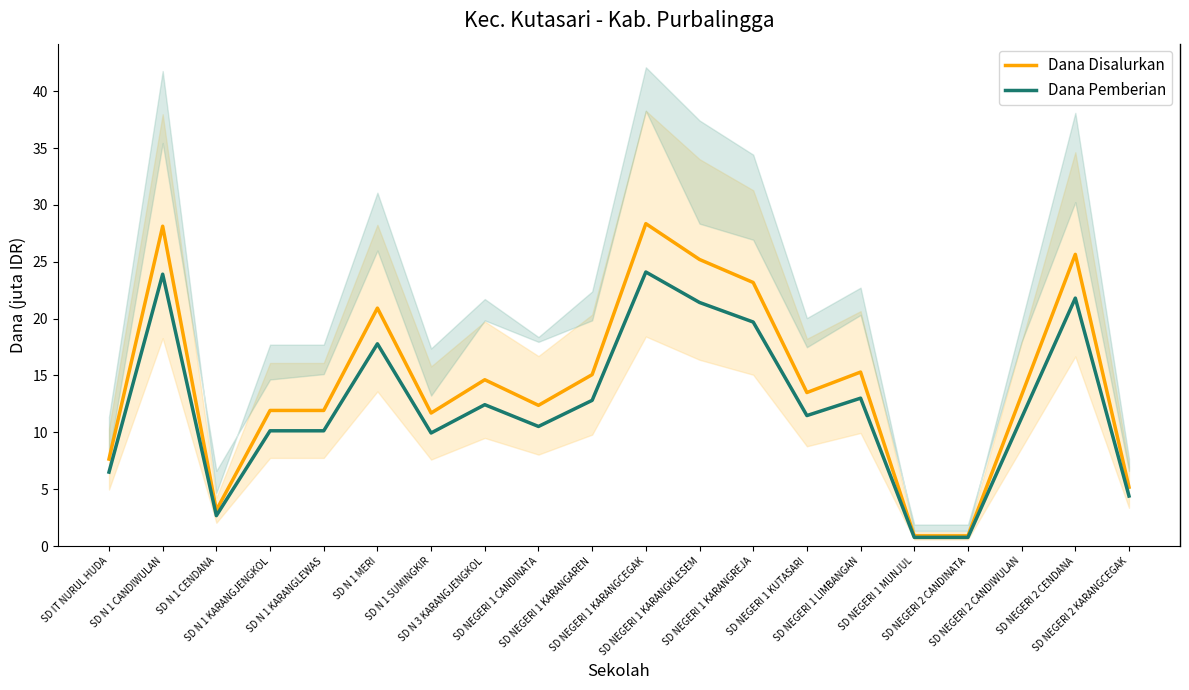

What is the sum of the Dana Pemberian values at SD NEGERI 1 KARANGKLESEM and SD NEGERI 2 CANDIWULAN?

32.7